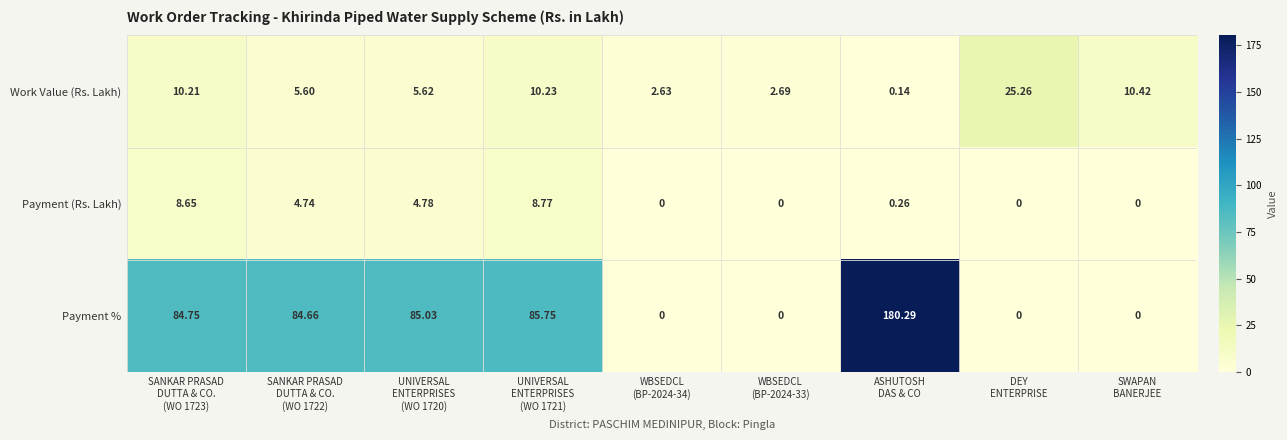

At which category is the sum across all series the highest?

ASHUTOSH
DAS & CO